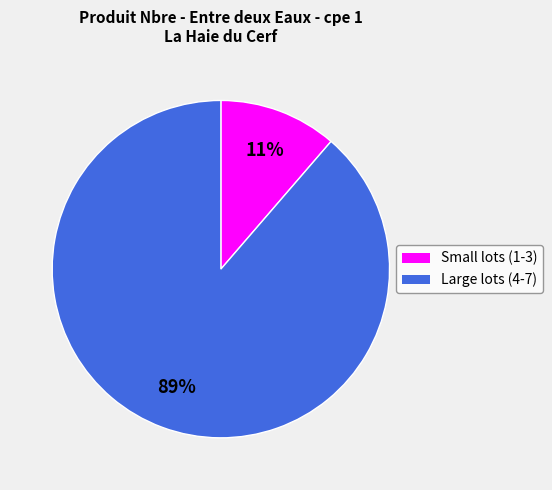

Is there any slice that represents more than half of the pie?

Yes